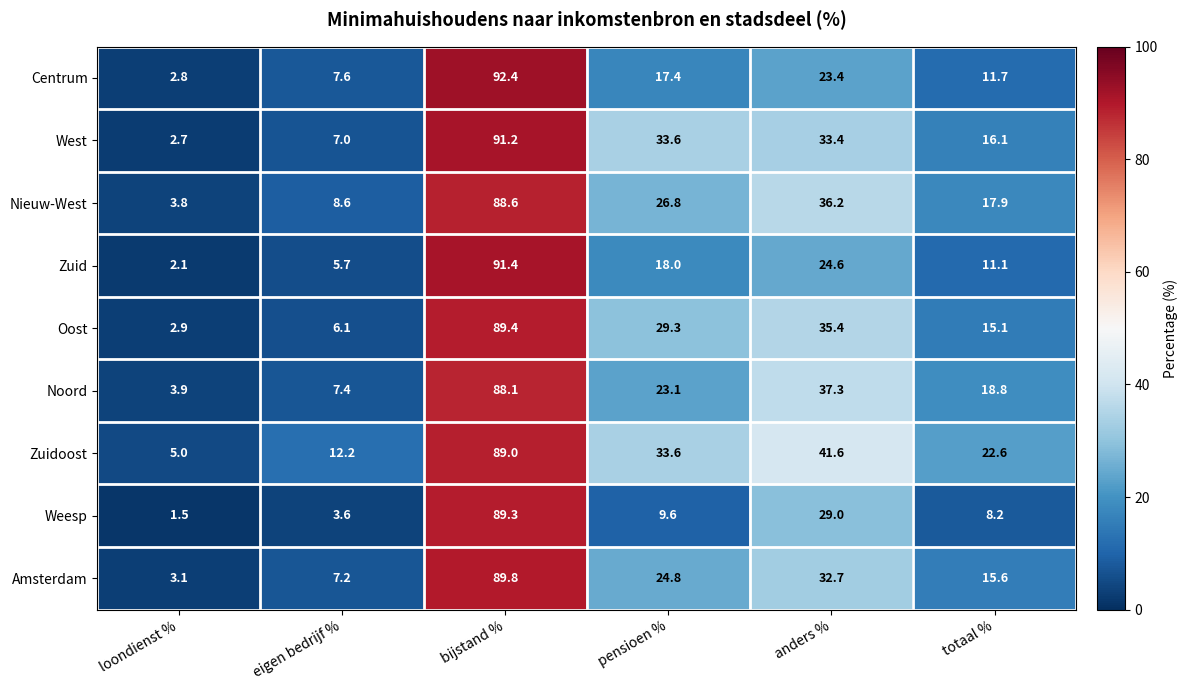

At bijstand %, list the series in order from smallest to largest.

Noord, Nieuw-West, Zuidoost, Weesp, Oost, Amsterdam, West, Zuid, Centrum